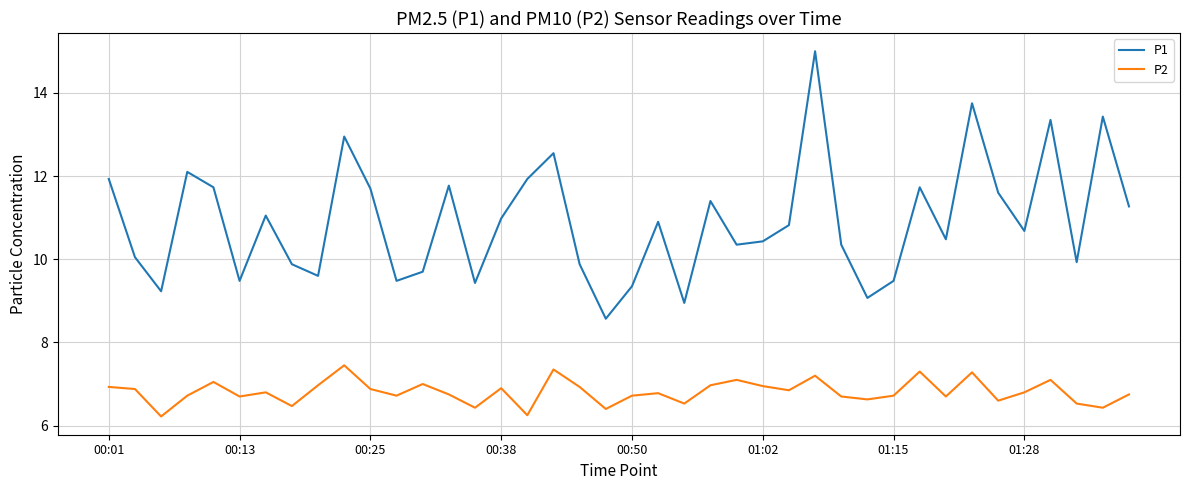

Which series has the largest total across all categories?

P1